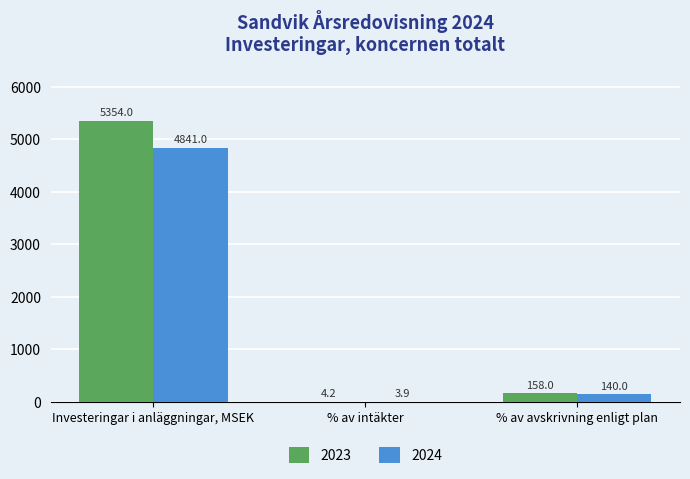

Is it true that 2024 equals 3.9 at % av intäkter?

True